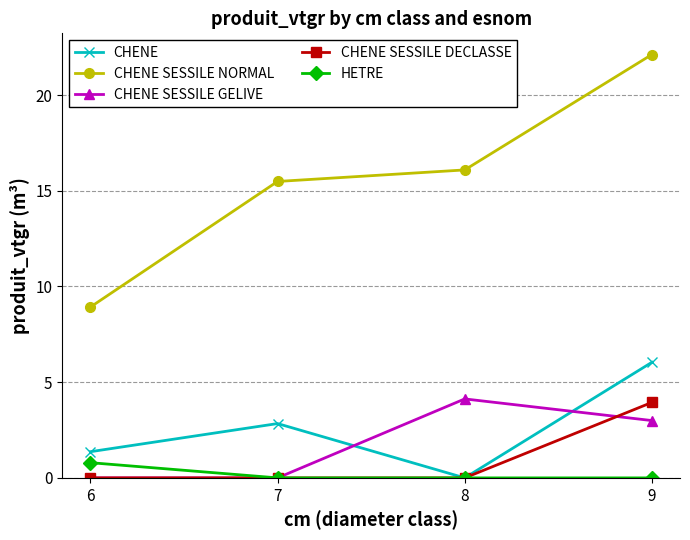

True or false: CHENE SESSILE NORMAL and CHENE cross at least once.

False